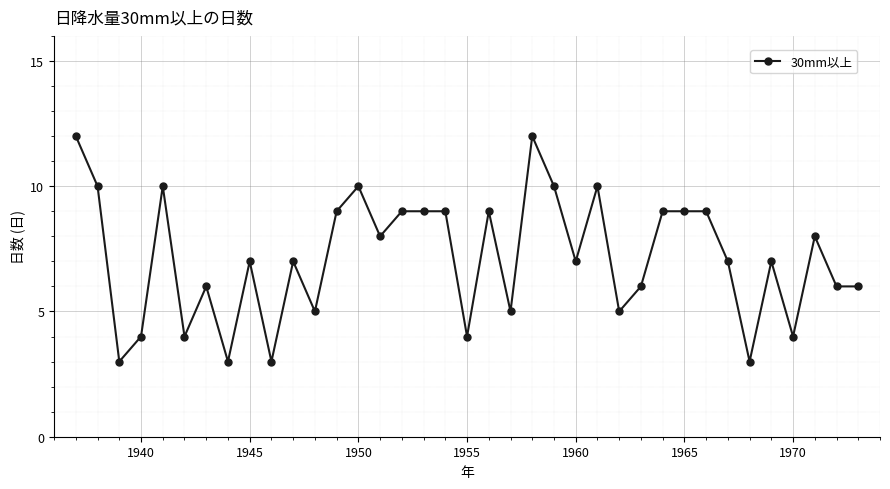

True or false: there are more than 2 points higher than both neighbors.

True